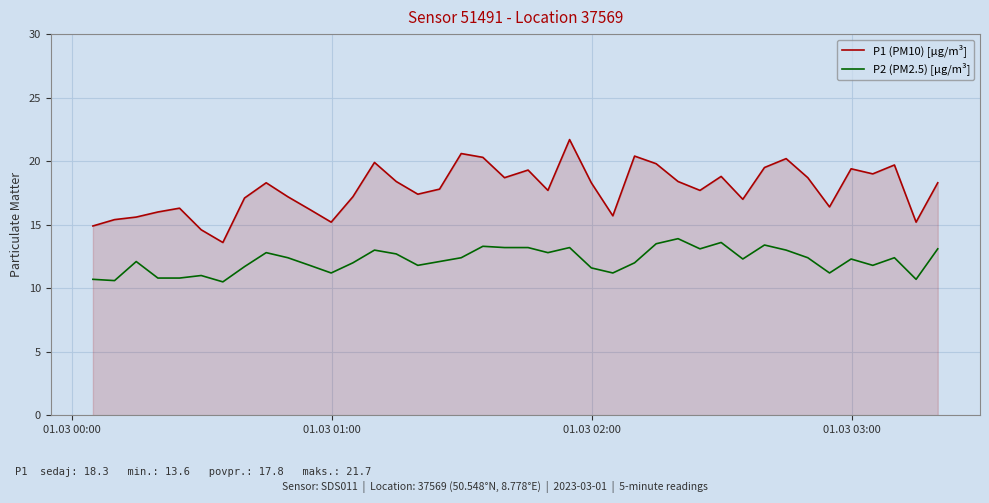

What is the smallest value displayed?

10.5